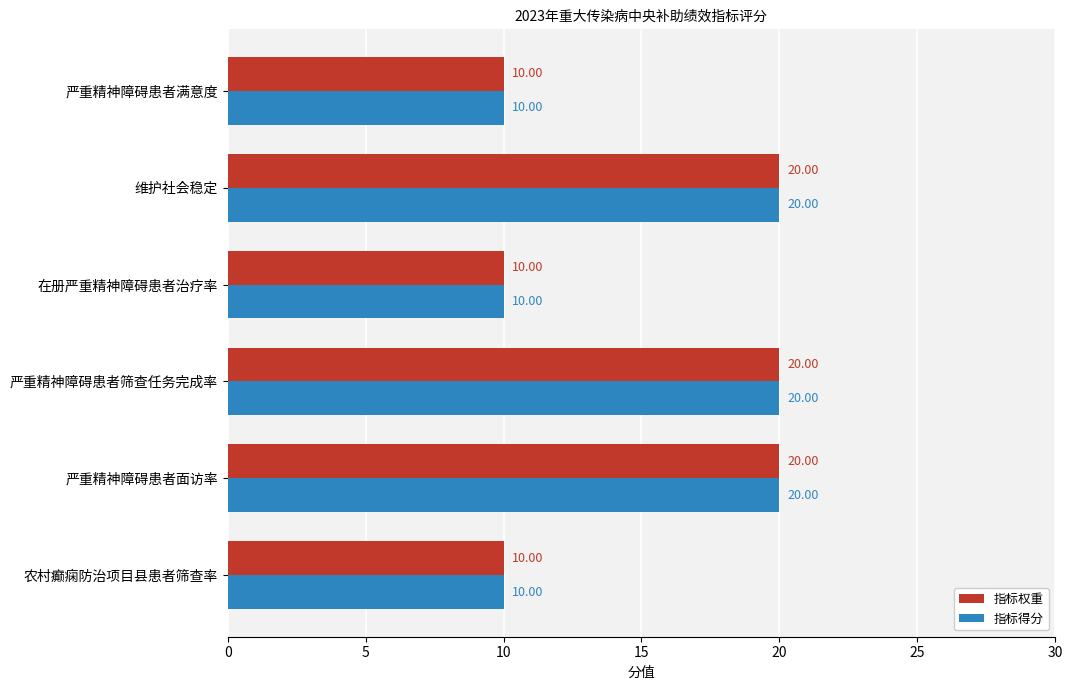

What is the difference between the second highest and minimum values in the 指标权重 series?

10